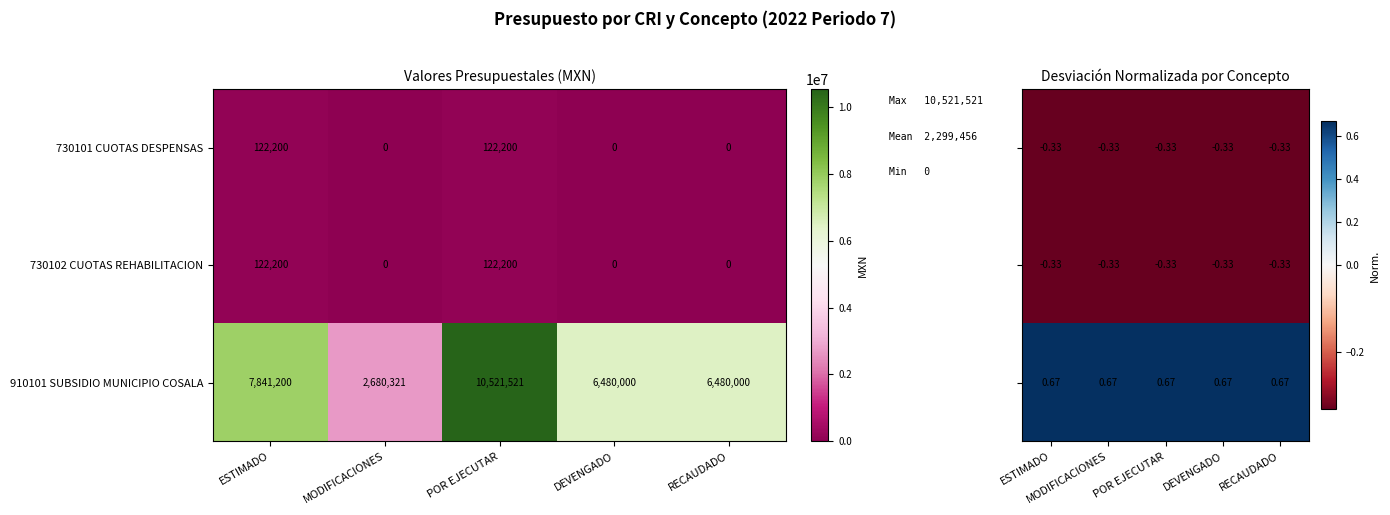

How many 730102 CUOTAS REHABILITACION values are between 0 and 122200?

5